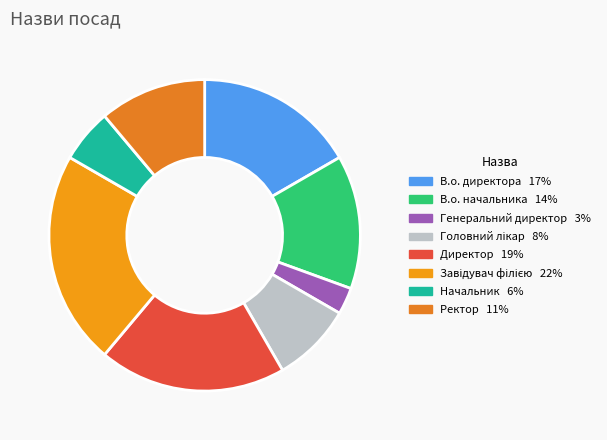

What percentage is the В.о. начальника slice, to the nearest percent?

14%